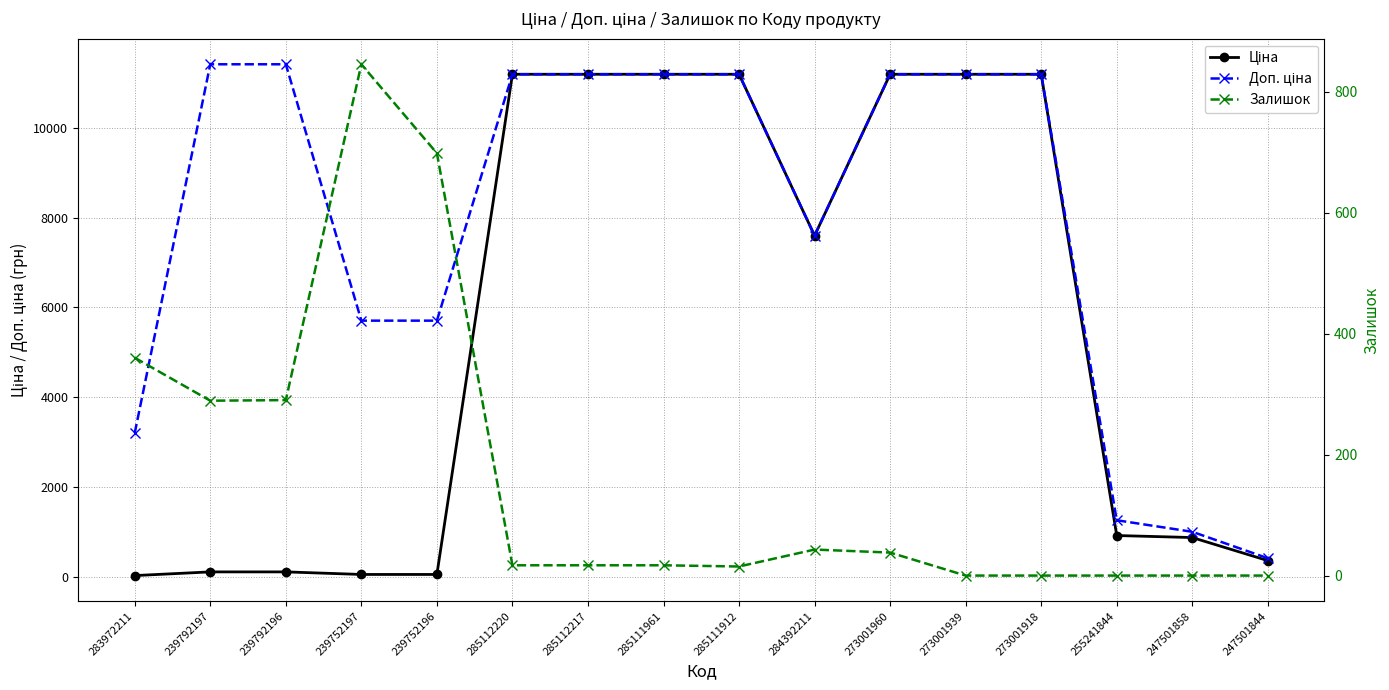

At which label does Ціна reach its peak?

285112220